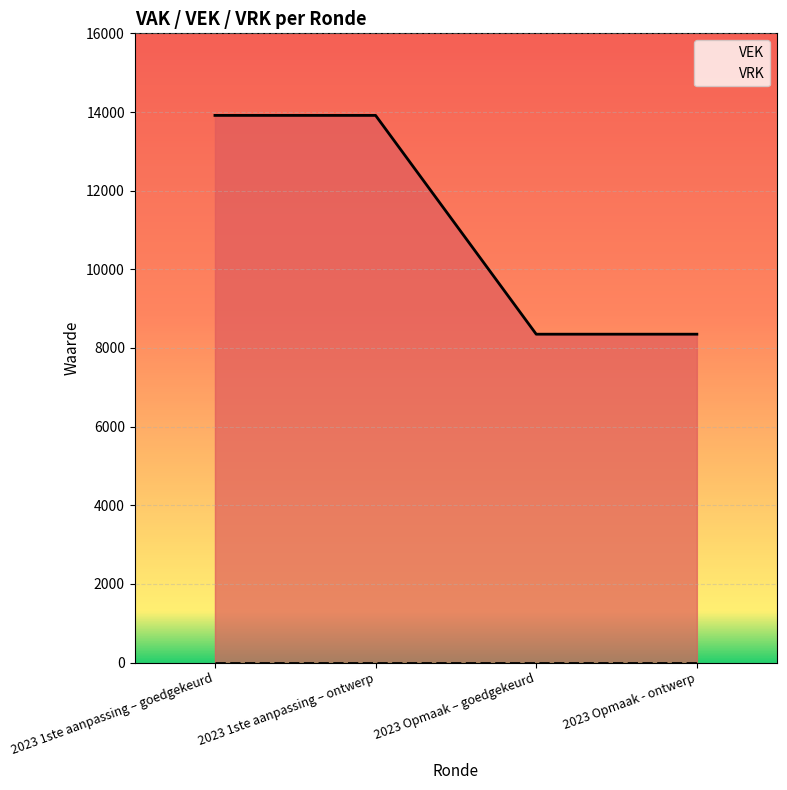

What is the sum of all values?

44528